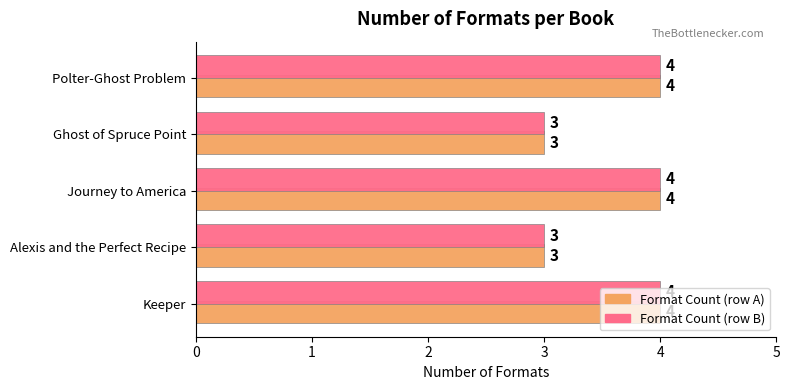

What is the maximum value shown in the chart?

4